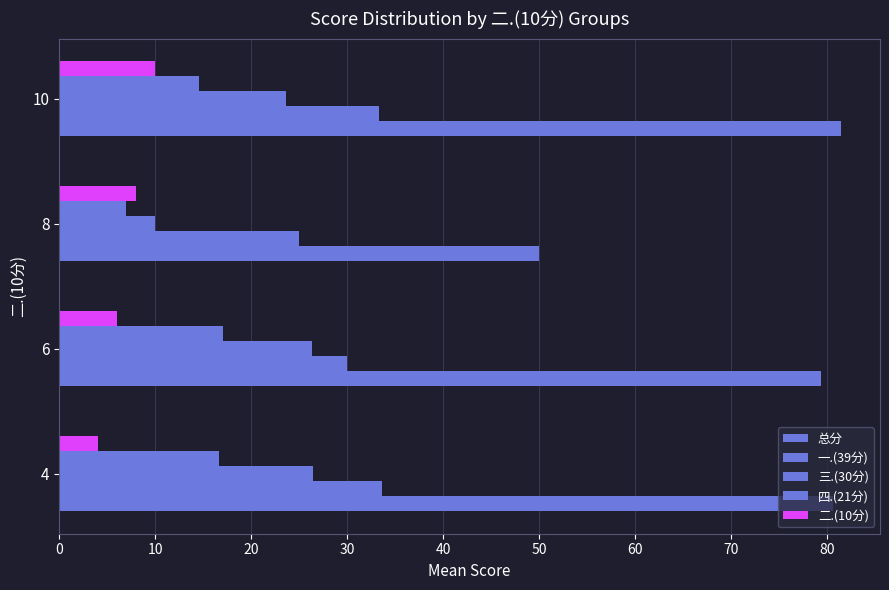

How many categories are shown in the chart?

4